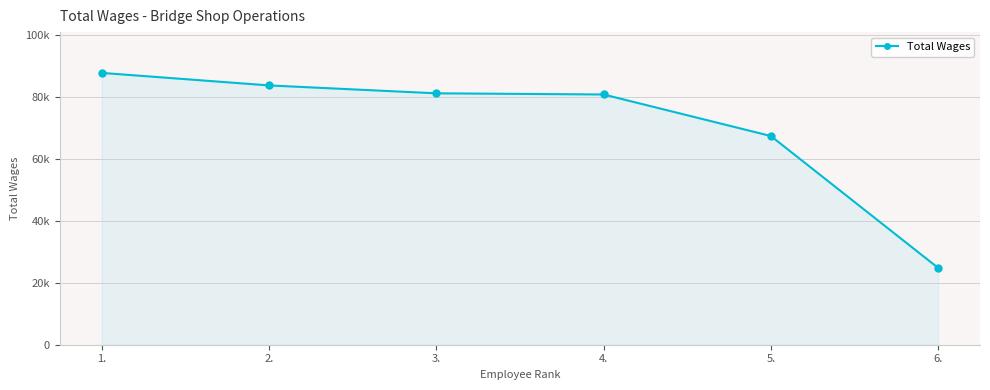

Which has a higher value, 2. or 3.?

2.